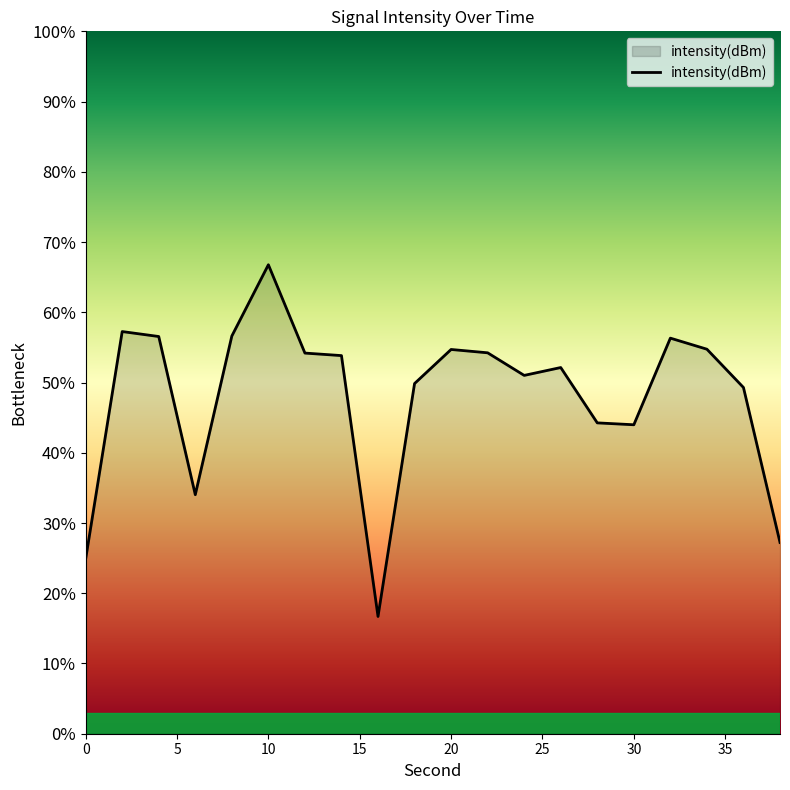

What is the greatest value displayed?

66.8